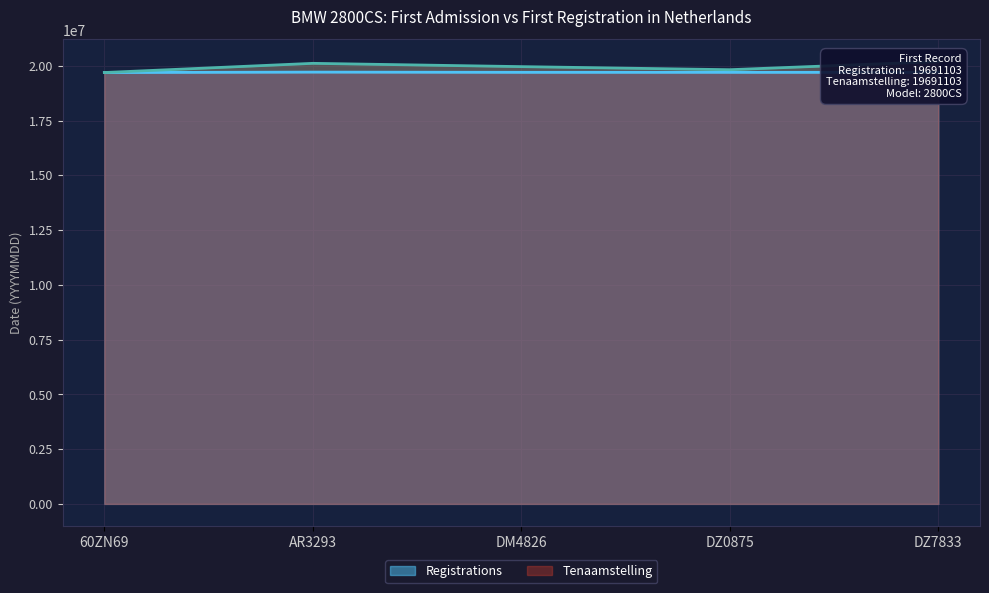

Rank the series at 60ZN69 from lowest to highest value.

Registrations, Tenaamstelling